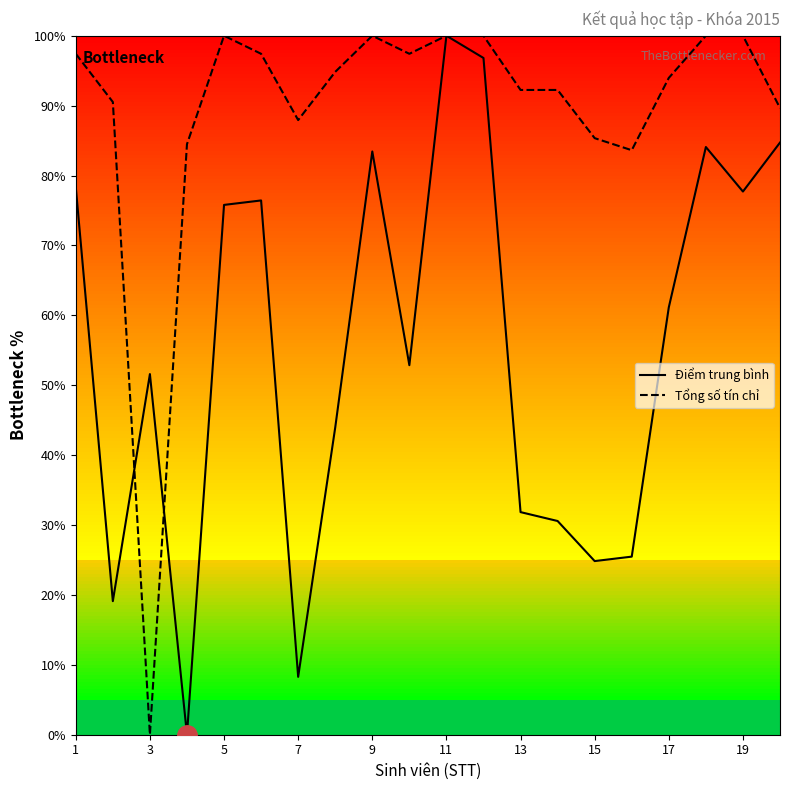

Rank the series by their average value, from lowest to highest.

Điểm trung bình, Tổng số tín chỉ